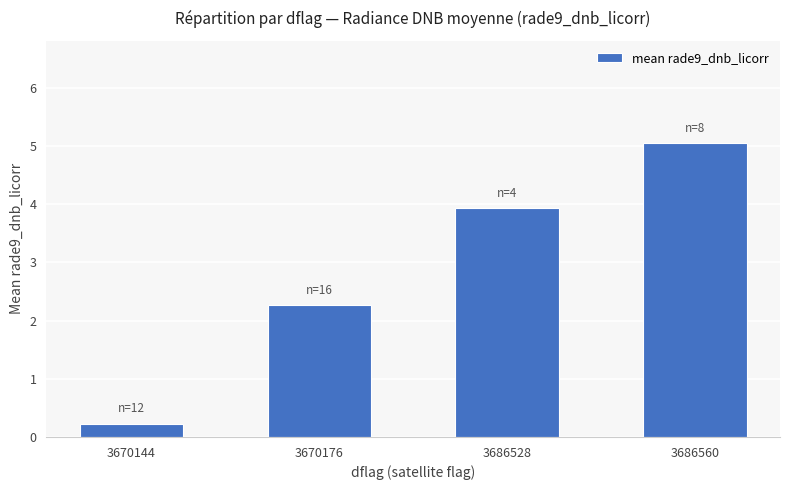

What is the value of the 3rd bar from the left?

3.9